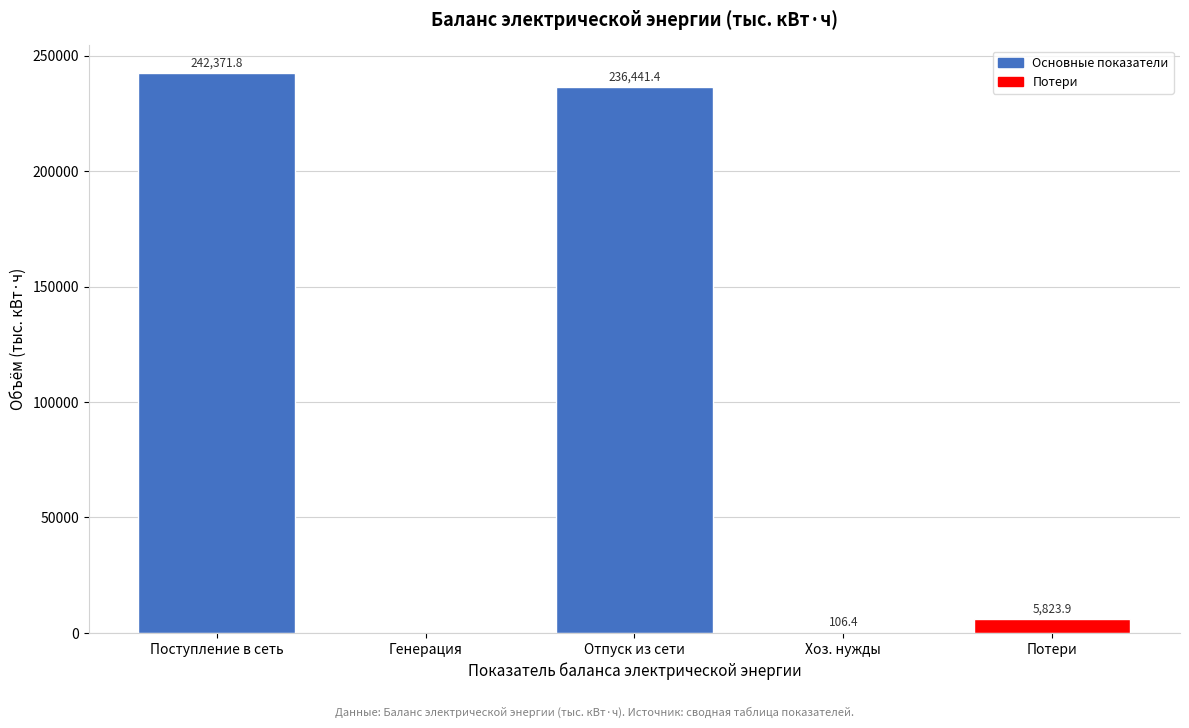

Reading left to right, transcribe all the data shown in this chart.

Поступление в сеть=242371.8	Генерация=0.0	Отпуск из сети=236441.4	Хоз. нужды=106.4	Потери=5823.9